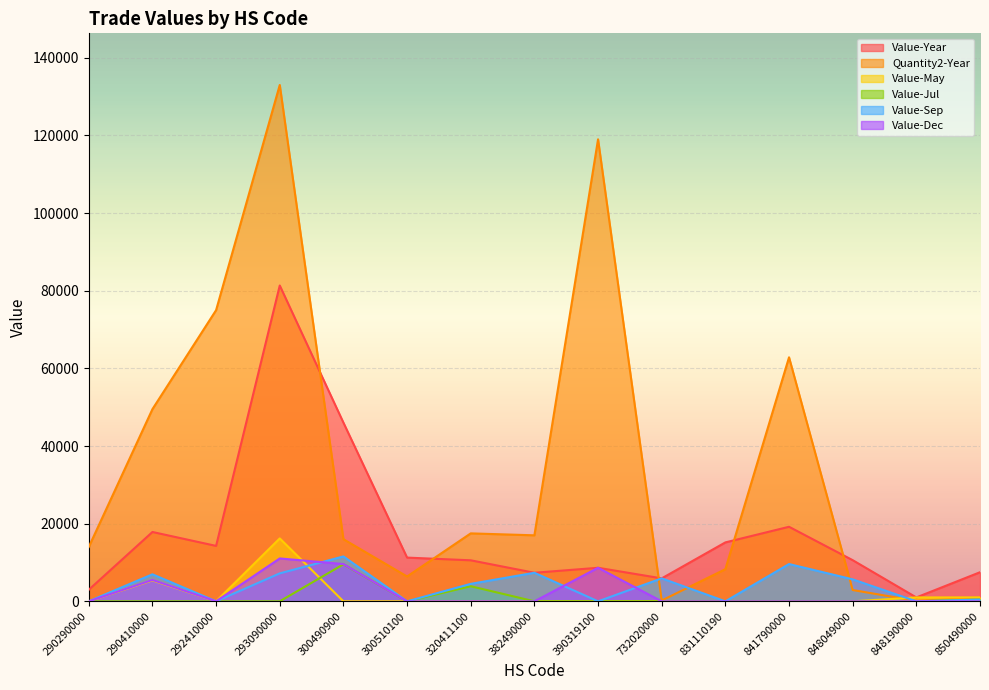

What is the approximate value of Value-Year at 850490000?

7490